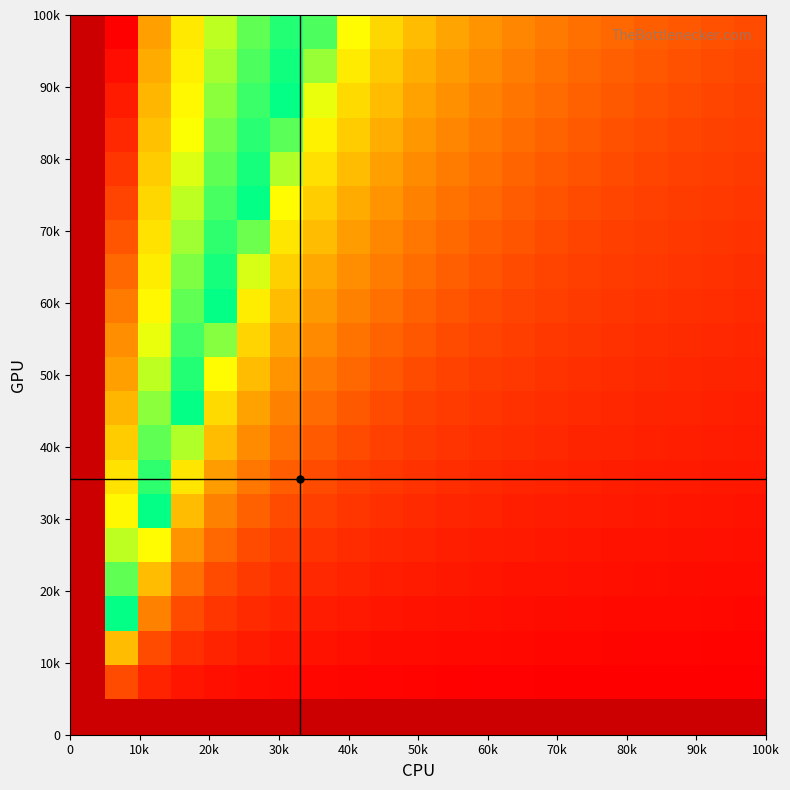

How many distinct data groups are displayed?

20